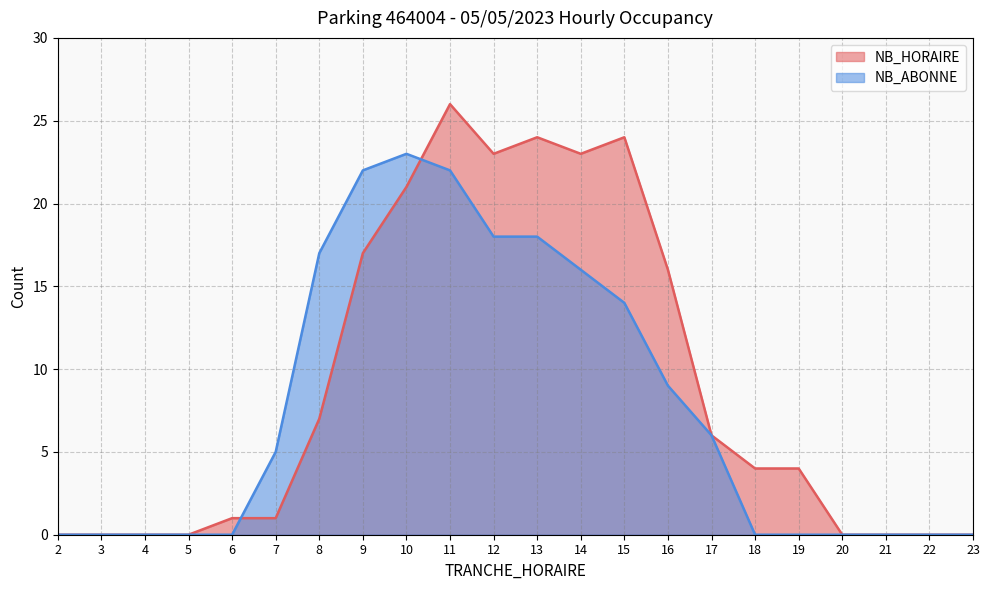

Does the chart have visible grid lines?

Yes